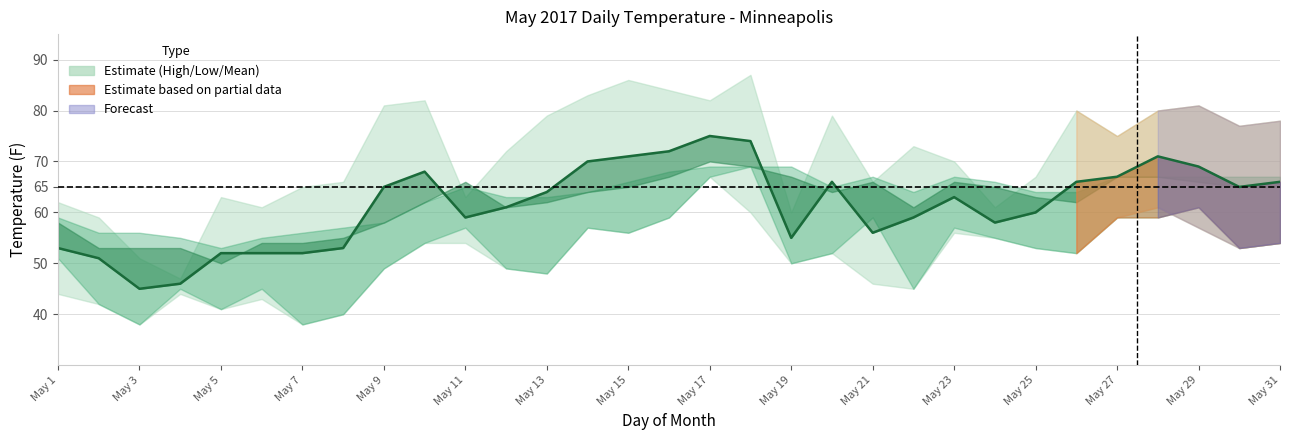

How many interior local valleys (lower than both neighbors) does the data have?

6